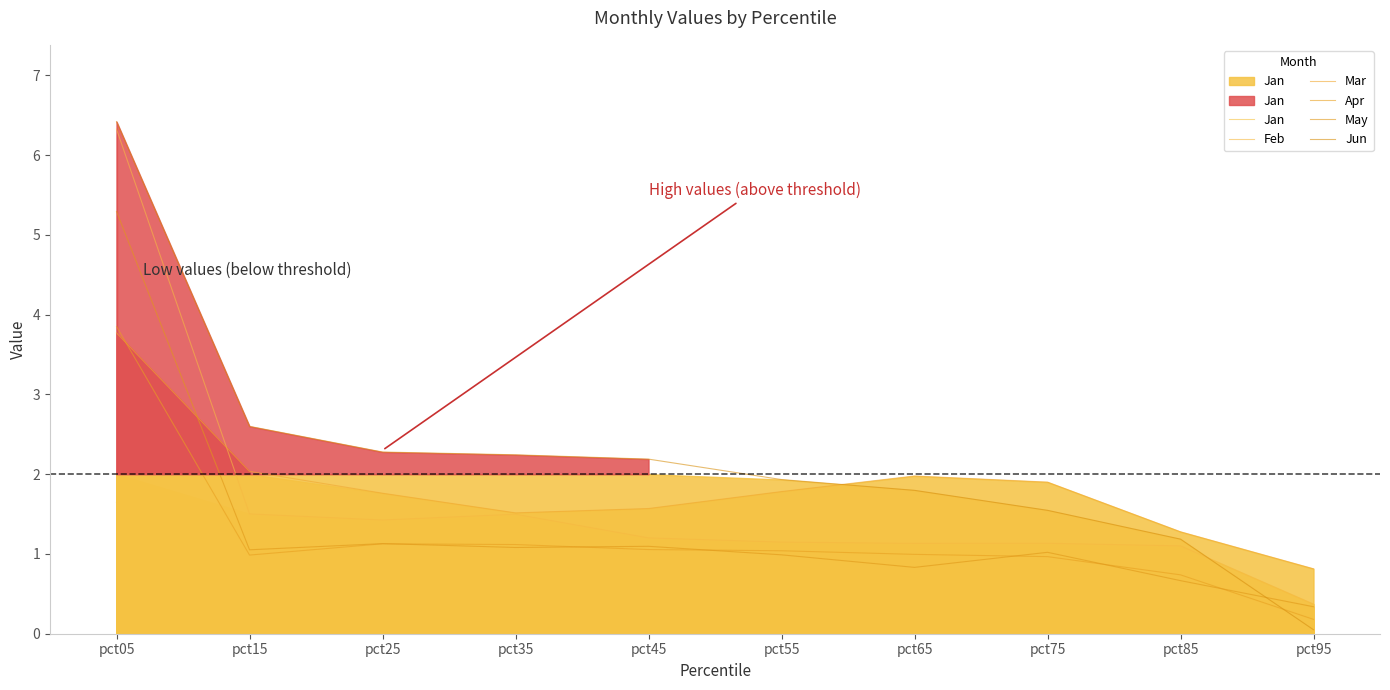

What is the difference between the highest and lowest values at pct95?

0.8